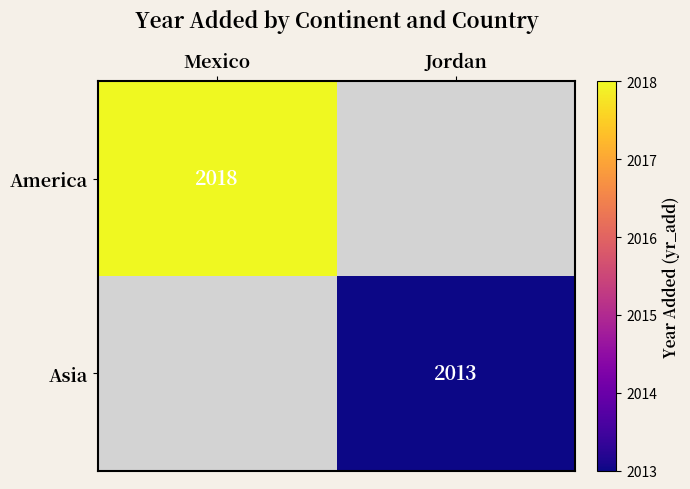

How many distinct data groups are displayed?

2